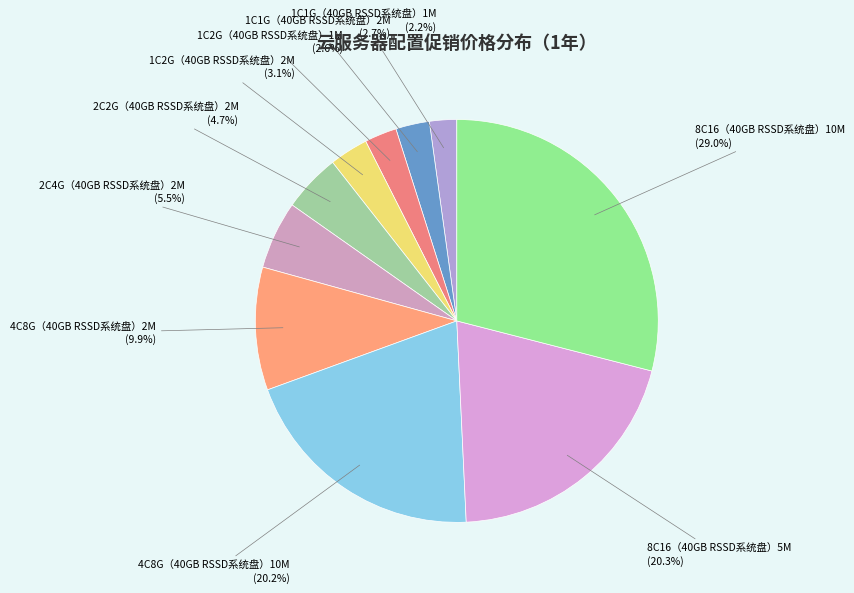

How many slices are in this pie chart?

10